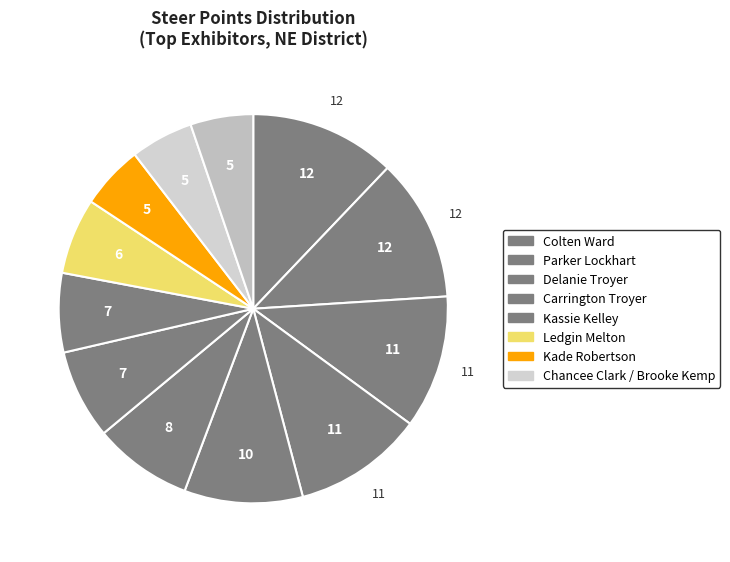

Which slice is the smallest?

Chancee Clark